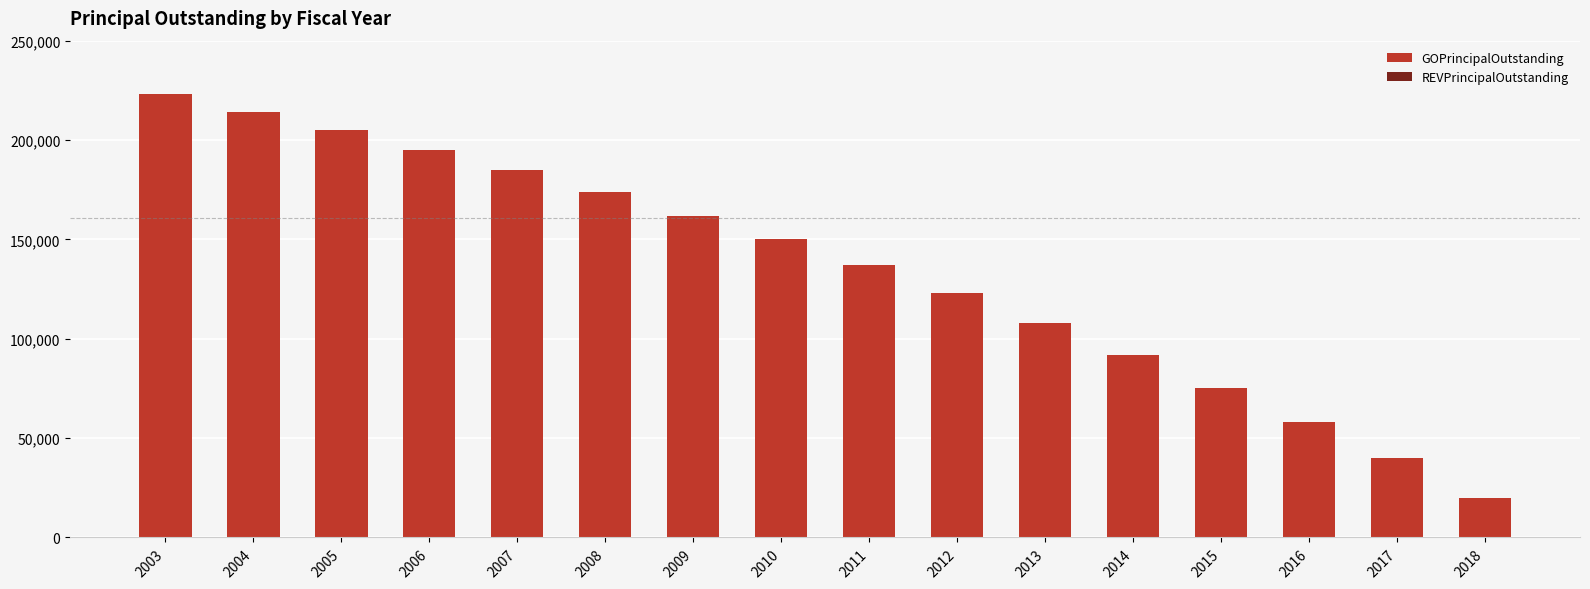

List the labels in order of value, largest first.

2003, 2004, 2005, 2006, 2007, 2008, 2009, 2010, 2011, 2012, 2013, 2014, 2015, 2016, 2017, 2018